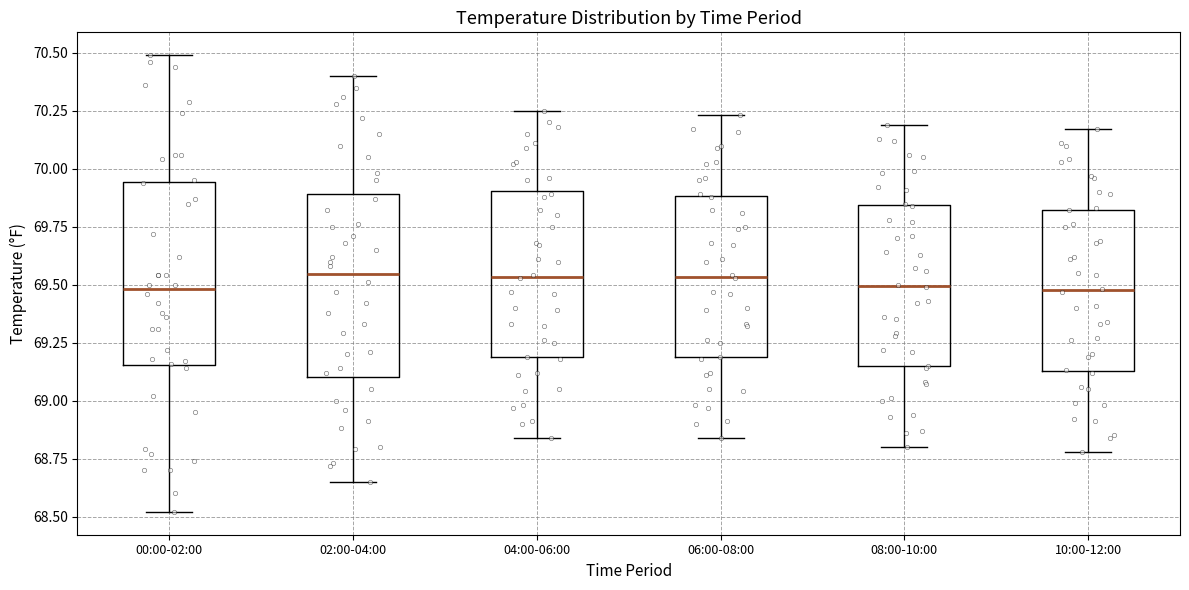

Reading left to right, transcribe this box plot: for each box, give where its median line is, the range the box spans, and where its two whiskers end, as read against the y-axis. The values are not printed on the chart, so give them approximately, as read against the axis.

00:00-02:00: median 69.50, box 69.15 to 69.95, whiskers 68.50 to 70.50
02:00-04:00: median 69.55, box 69.10 to 69.90, whiskers 68.65 to 70.40
04:00-06:00: median 69.55, box 69.20 to 69.90, whiskers 68.85 to 70.25
06:00-08:00: median 69.55, box 69.20 to 69.90, whiskers 68.85 to 70.25
08:00-10:00: median 69.50, box 69.15 to 69.85, whiskers 68.80 to 70.20
10:00-12:00: median 69.50, box 69.15 to 69.80, whiskers 68.80 to 70.15